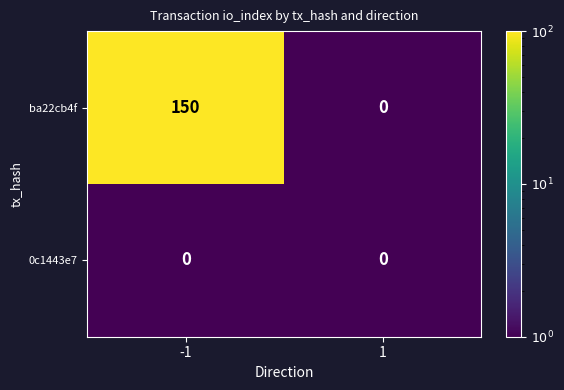

Rank the series by their average value, from lowest to highest.

0c1443e7, ba22cb4f